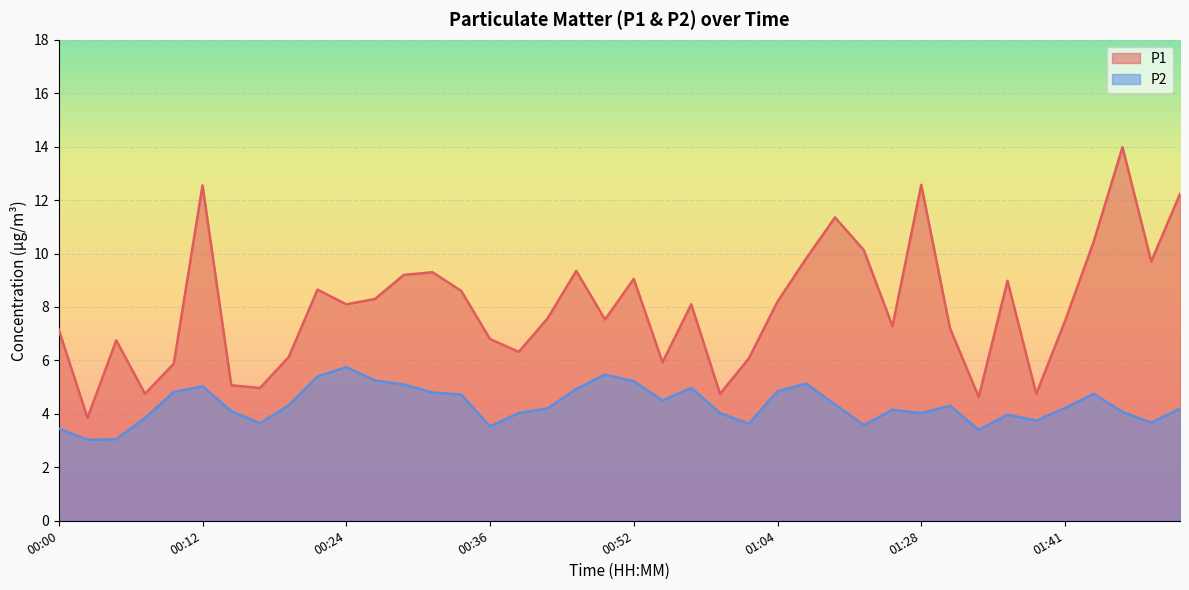

How many lines are shown in the chart?

2